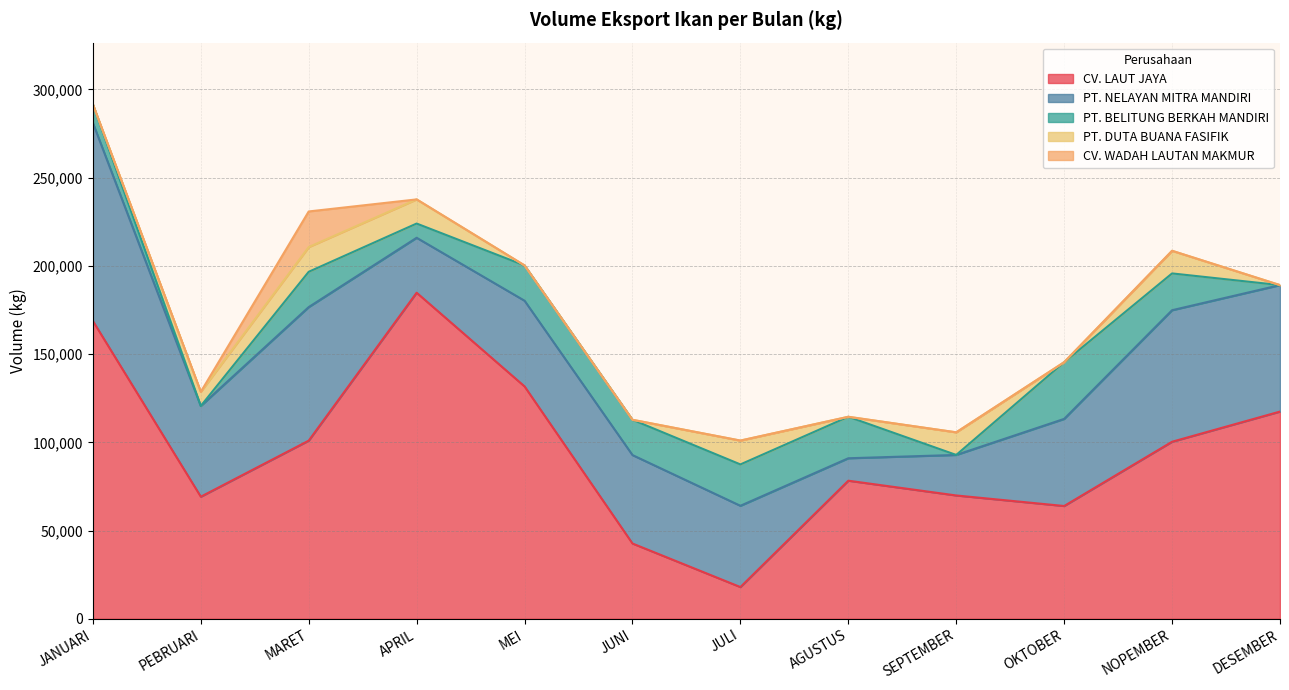

What is the minimum value for CV. LAUT JAYA?

17968